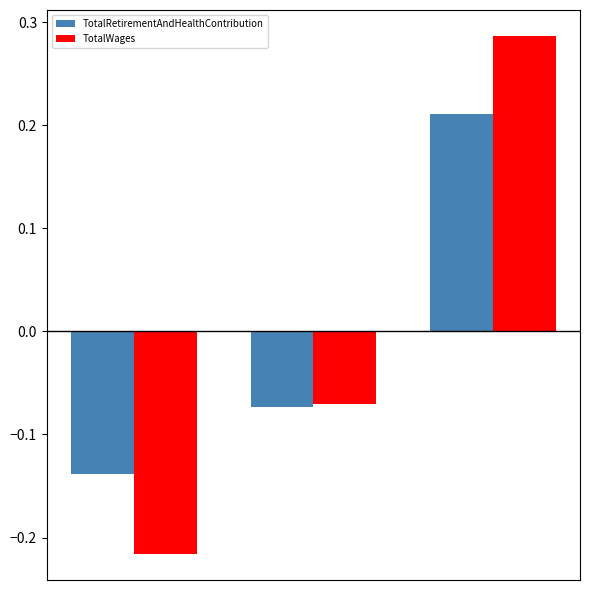

Which series has the widest spread of values?

TotalWages